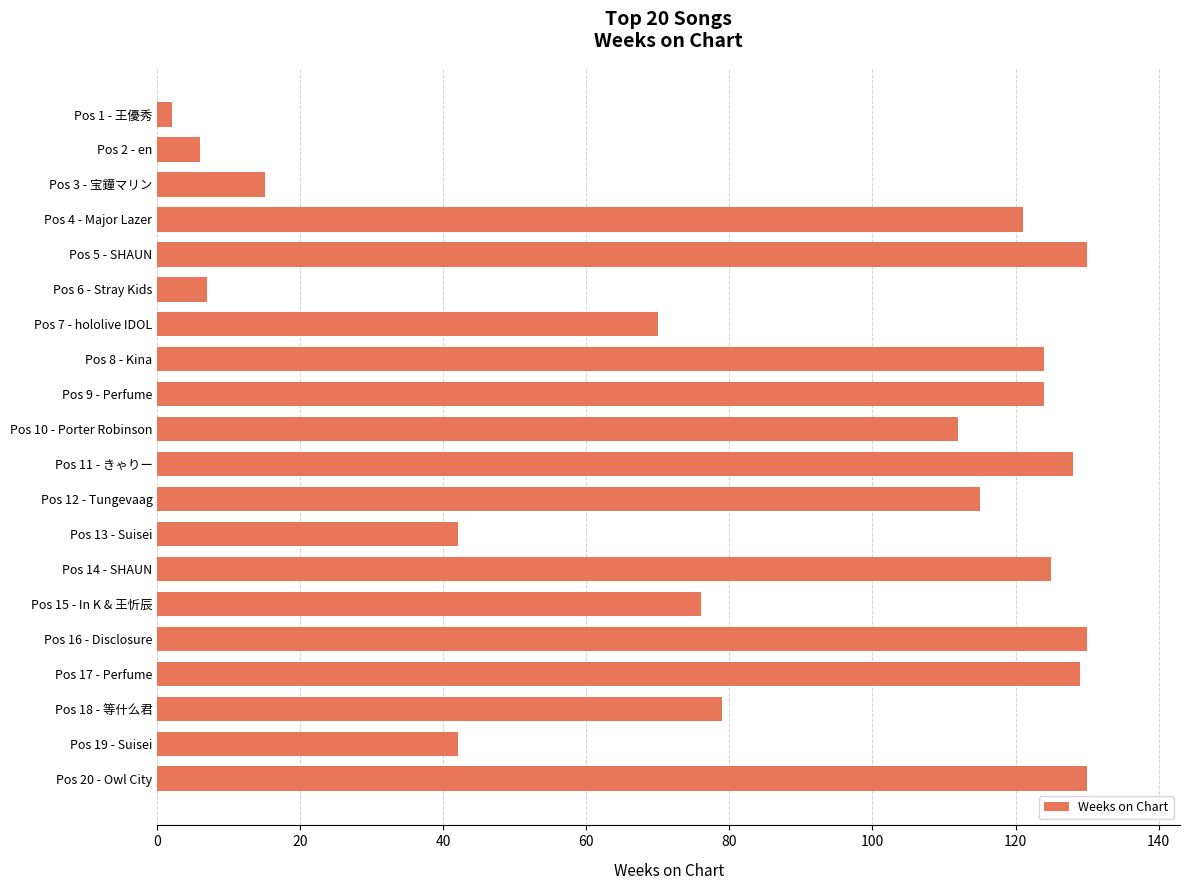

At which label is the value closest to 66?

Pos 7 - hololive IDOL